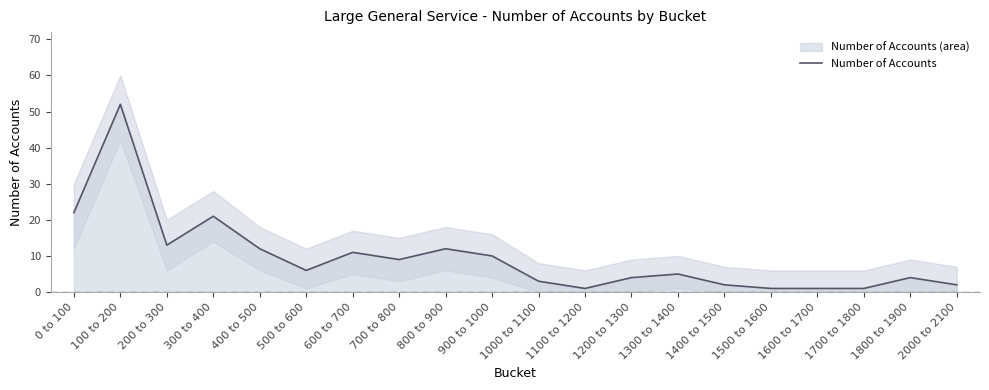

What is the sum of all values?

192